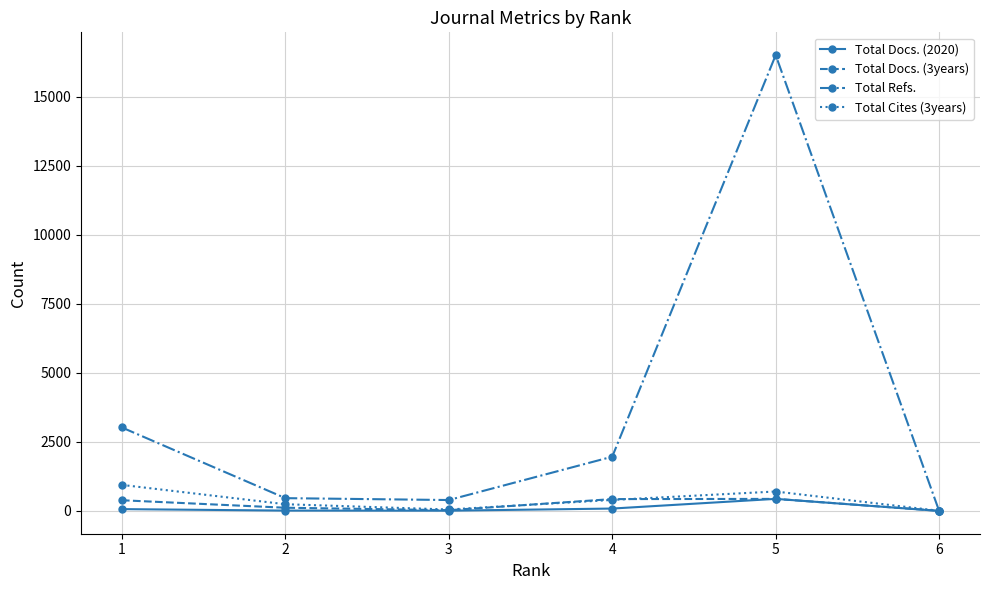

How many interior local peaks does the Total Refs. series have?

1